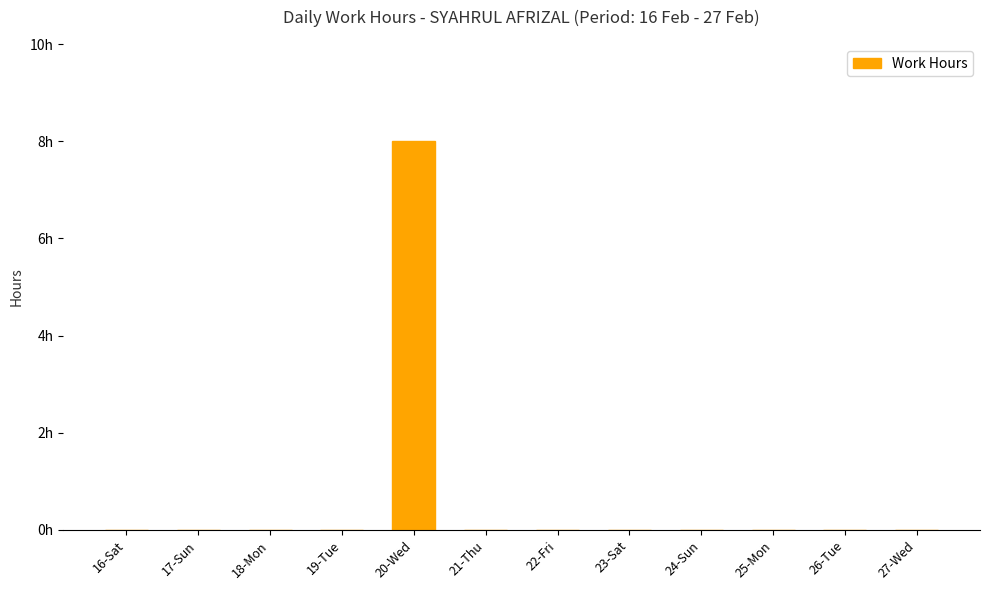

Are the bars horizontal?

No